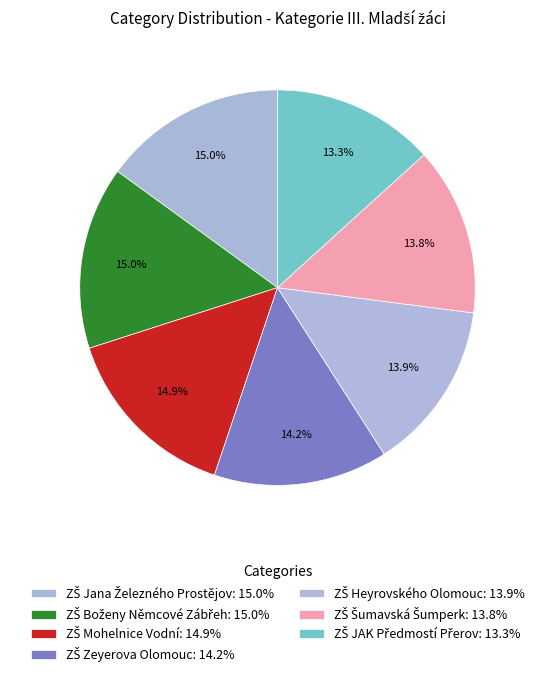

Count the number of slices in the pie.

7